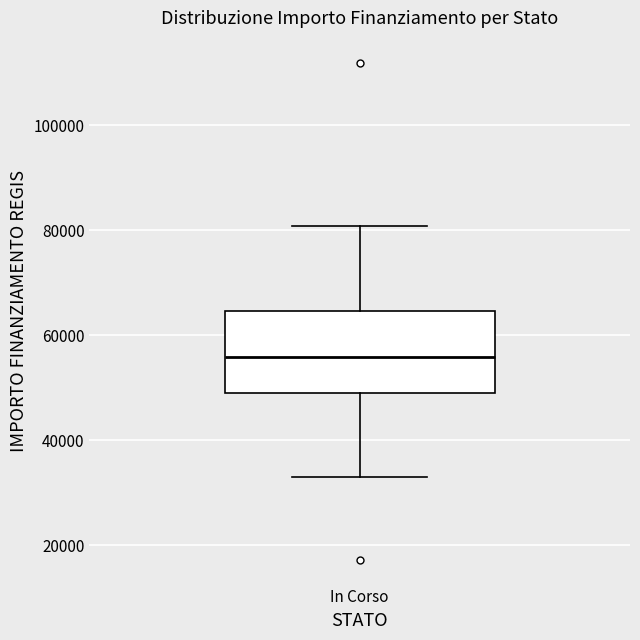

Read this box plot against the y-axis: the position of the median line, the range covered by the box, and the ends of both whiskers. The values are not printed on the chart, so give them approximately, as read against the axis.

median 56000, box 50000 to 64000, whiskers 32000 to 80000